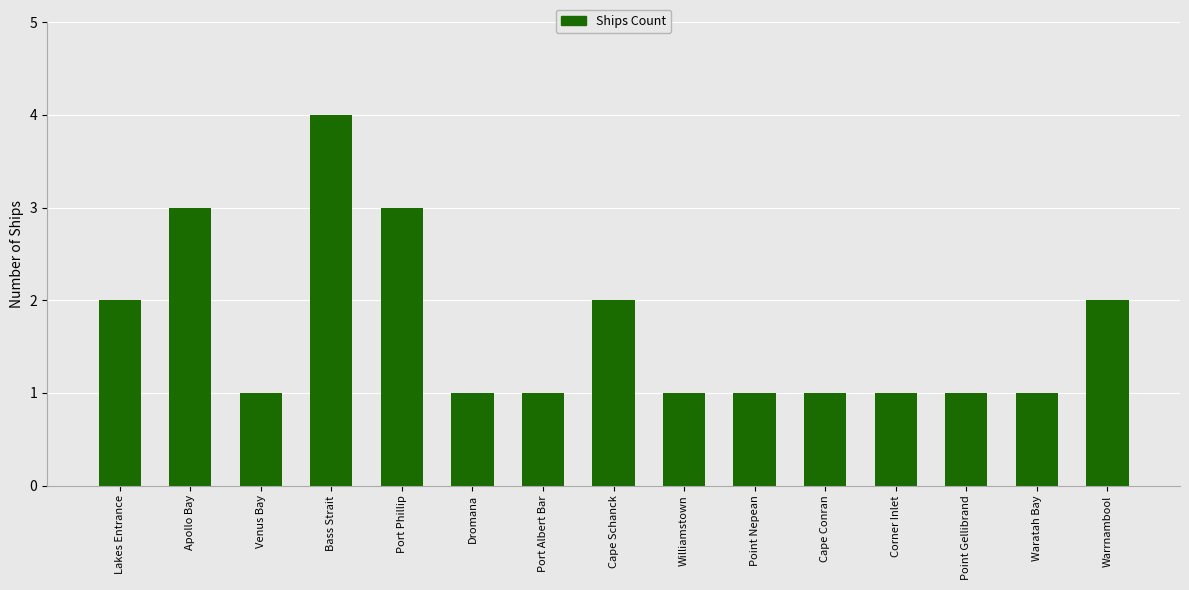

Reading left to right, what are all the values shown in this chart?

2	3	1	4	3	1	1	2	1	1	1	1	1	1	2